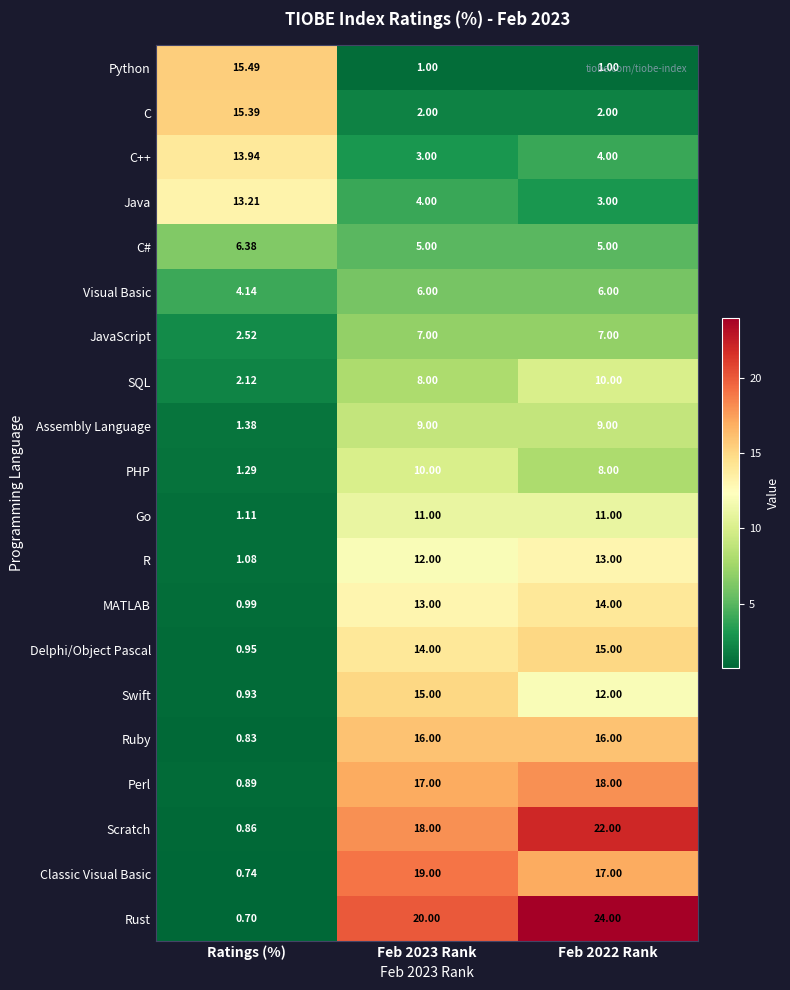

Which series has the widest spread of values?

Rust